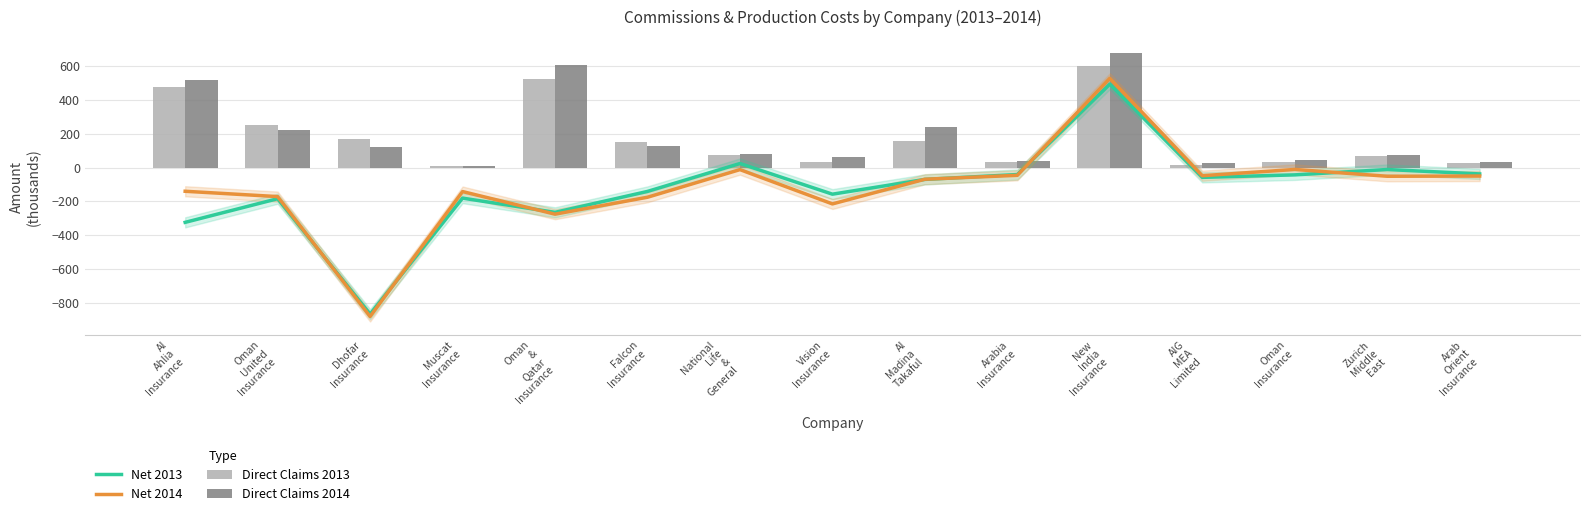

Reading right to left, what are all the values shown in this chart?

Net 2013: Arab
Orient
Insurance=-37.2	Zurich
Middle
East=-11.1	Oman
Insurance=-42.9	AIG
MEA
Limited=-57.7	New
India
Insurance=494.8	Arabia
Insurance=-40.9	Al
Madina
Takaful=-69.7	Vision
Insurance=-157.3	National
Life
&
General=24.4	Falcon
Insurance=-141.0	Oman
&
Qatar
Insurance=-265.0	Muscat
Insurance=-180.8	Dhofar
Insurance=-868.0	Oman
United
Insurance=-184.2	Al
Ahlia
Insurance=-324.3
Net 2014: Arab
Orient
Insurance=-49.8	Zurich
Middle
East=-51.1	Oman
Insurance=-10.8	AIG
MEA
Limited=-47.9	New
India
Insurance=529.4	Arabia
Insurance=-45.5	Al
Madina
Takaful=-68.8	Vision
Insurance=-215.0	National
Life
&
General=-11.7	Falcon
Insurance=-175.4	Oman
&
Qatar
Insurance=-275.8	Muscat
Insurance=-141.8	Dhofar
Insurance=-882.2	Oman
United
Insurance=-171.7	Al
Ahlia
Insurance=-140.1
Direct Claims 2013: Arab
Orient
Insurance=28.6	Zurich
Middle
East=69.0	Oman
Insurance=30.7	AIG
MEA
Limited=12.8	New
India
Insurance=602.7	Arabia
Insurance=30.8	Al
Madina
Takaful=157.6	Vision
Insurance=34.6	National
Life
&
General=73.8	Falcon
Insurance=154.1	Oman
&
Qatar
Insurance=525.4	Muscat
Insurance=7.2	Dhofar
Insurance=168.8	Oman
United
Insurance=252.9	Al
Ahlia
Insurance=477.7
Direct Claims 2014: Arab
Orient
Insurance=35.7	Zurich
Middle
East=72.4	Oman
Insurance=48.2	AIG
MEA
Limited=30.4	New
India
Insurance=677.9	Arabia
Insurance=38.0	Al
Madina
Takaful=239.4	Vision
Insurance=63.1	National
Life
&
General=78.9	Falcon
Insurance=127.5	Oman
&
Qatar
Insurance=606.7	Muscat
Insurance=11.1	Dhofar
Insurance=122.2	Oman
United
Insurance=220.8	Al
Ahlia
Insurance=517.7